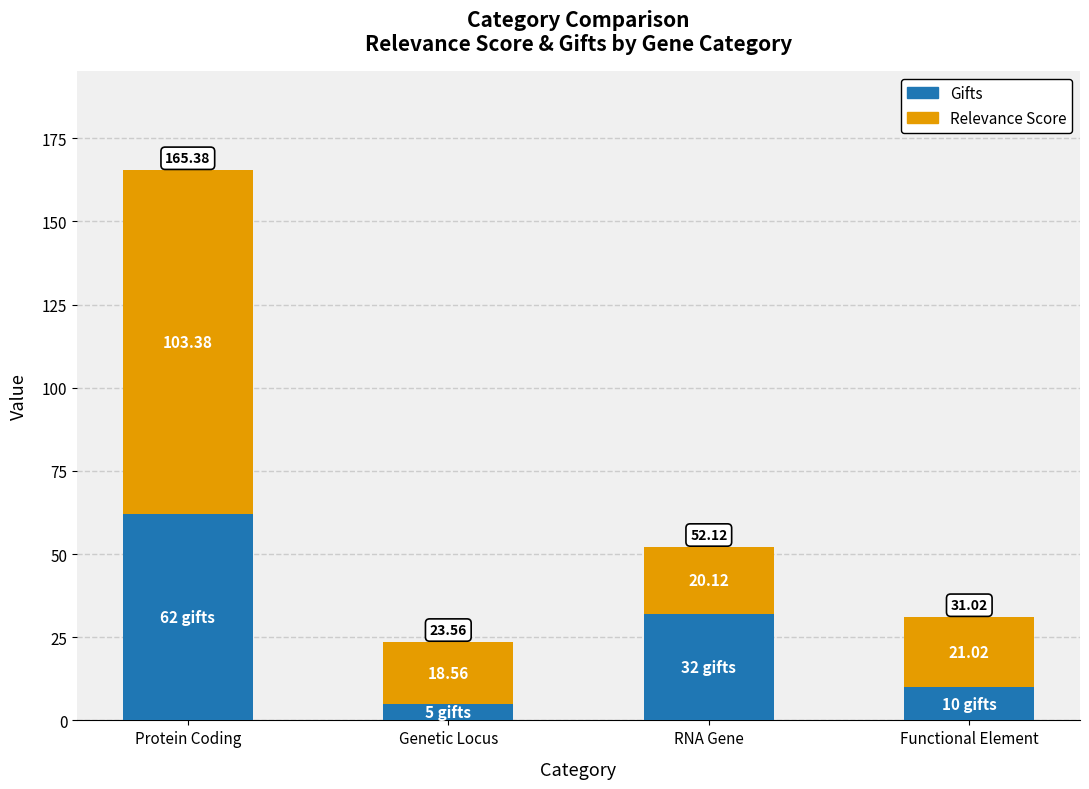

Which category has the highest value in the Gifts series?

Protein Coding